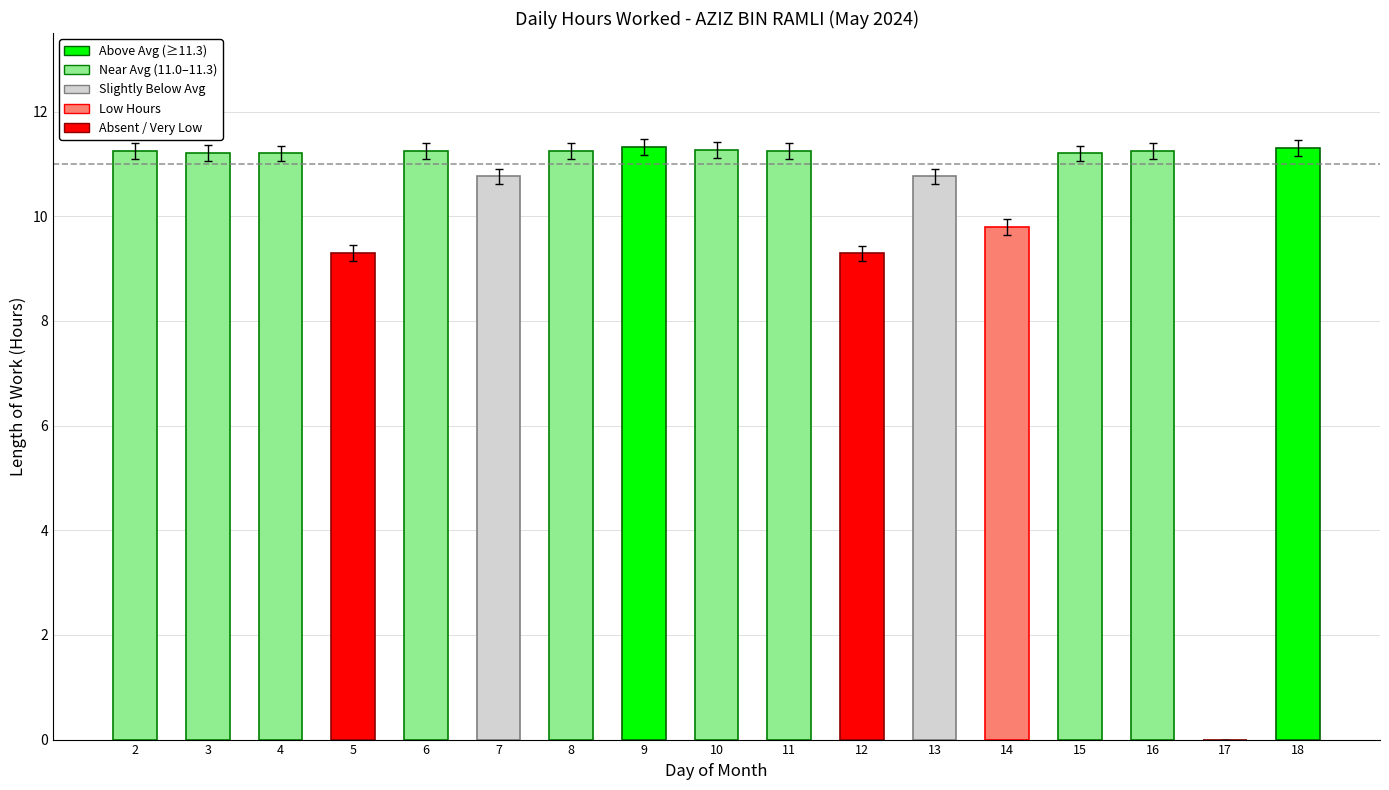

How many positive values are there?

16